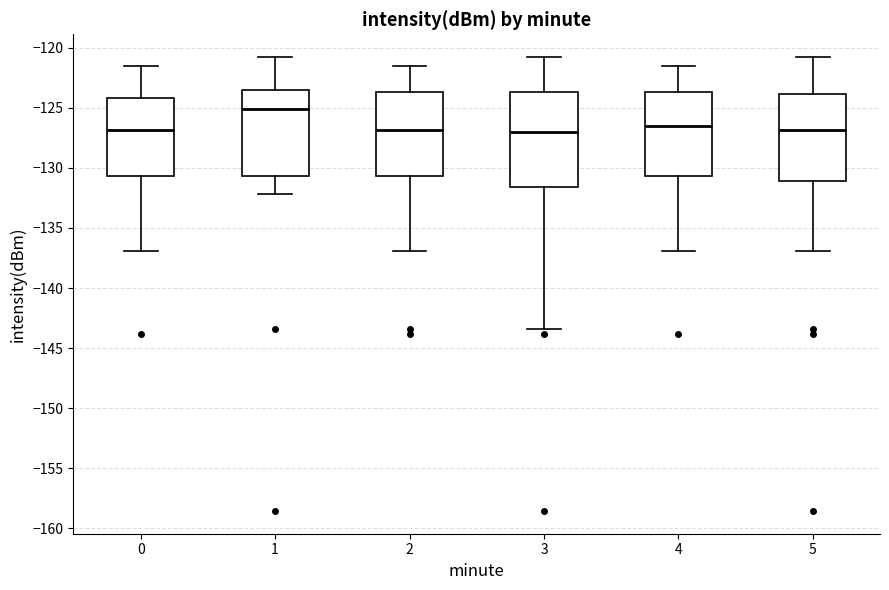

Reading left to right, transcribe this box plot: for each box, give where its median line is, the range the box spans, and where its two whiskers end, as read against the y-axis. The values are not printed on the chart, so give them approximately, as read against the axis.

0: median -127.0, box -130.5 to -124.0, whiskers -137.0 to -121.5
1: median -125.0, box -130.5 to -123.5, whiskers -132.0 to -121.0
2: median -127.0, box -130.5 to -123.5, whiskers -137.0 to -121.5
3: median -127.0, box -131.5 to -123.5, whiskers -143.5 to -121.0
4: median -126.5, box -130.5 to -123.5, whiskers -137.0 to -121.5
5: median -127.0, box -131.0 to -124.0, whiskers -137.0 to -121.0